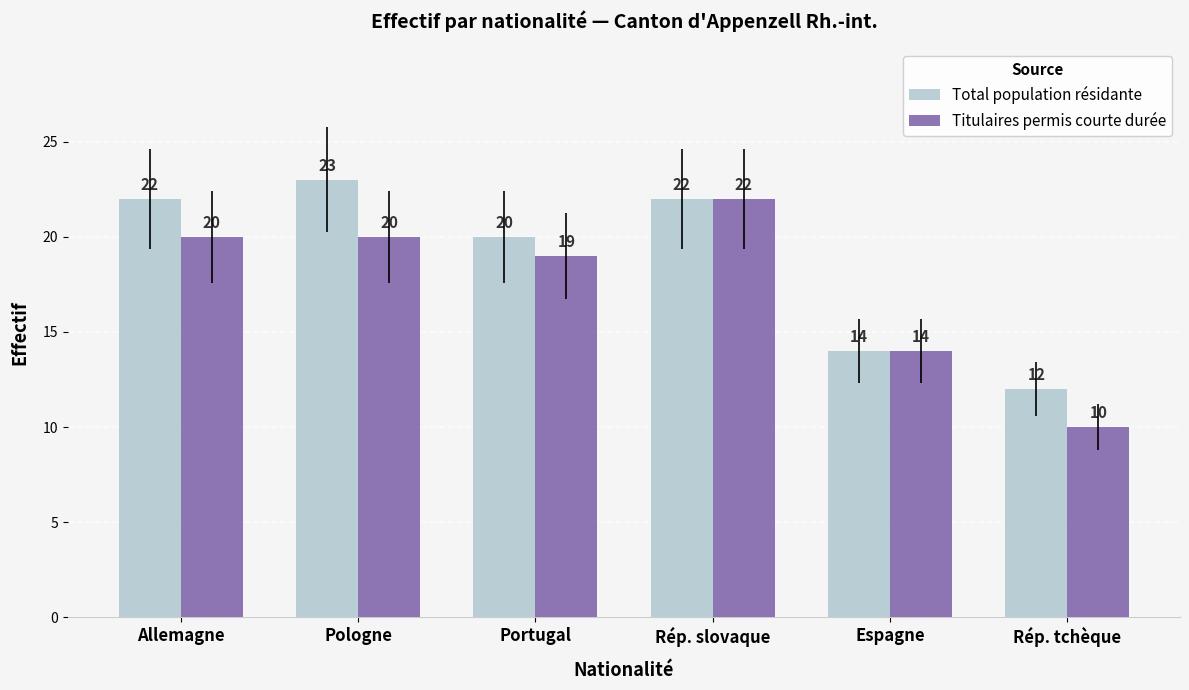

Rank the series by their average value, from highest to lowest.

Total population résidante, Titulaires permis courte durée